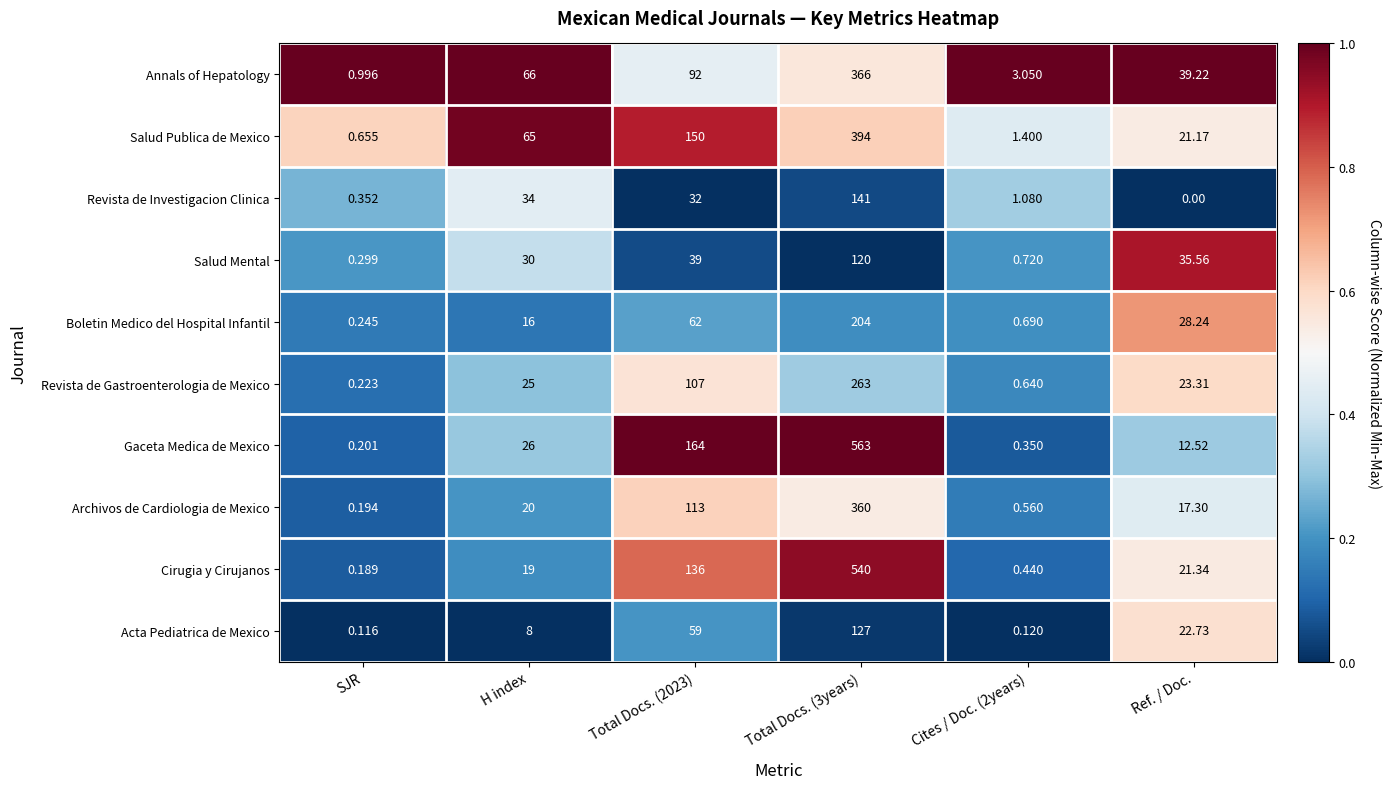

What is the total value across all series at SJR?

3.5